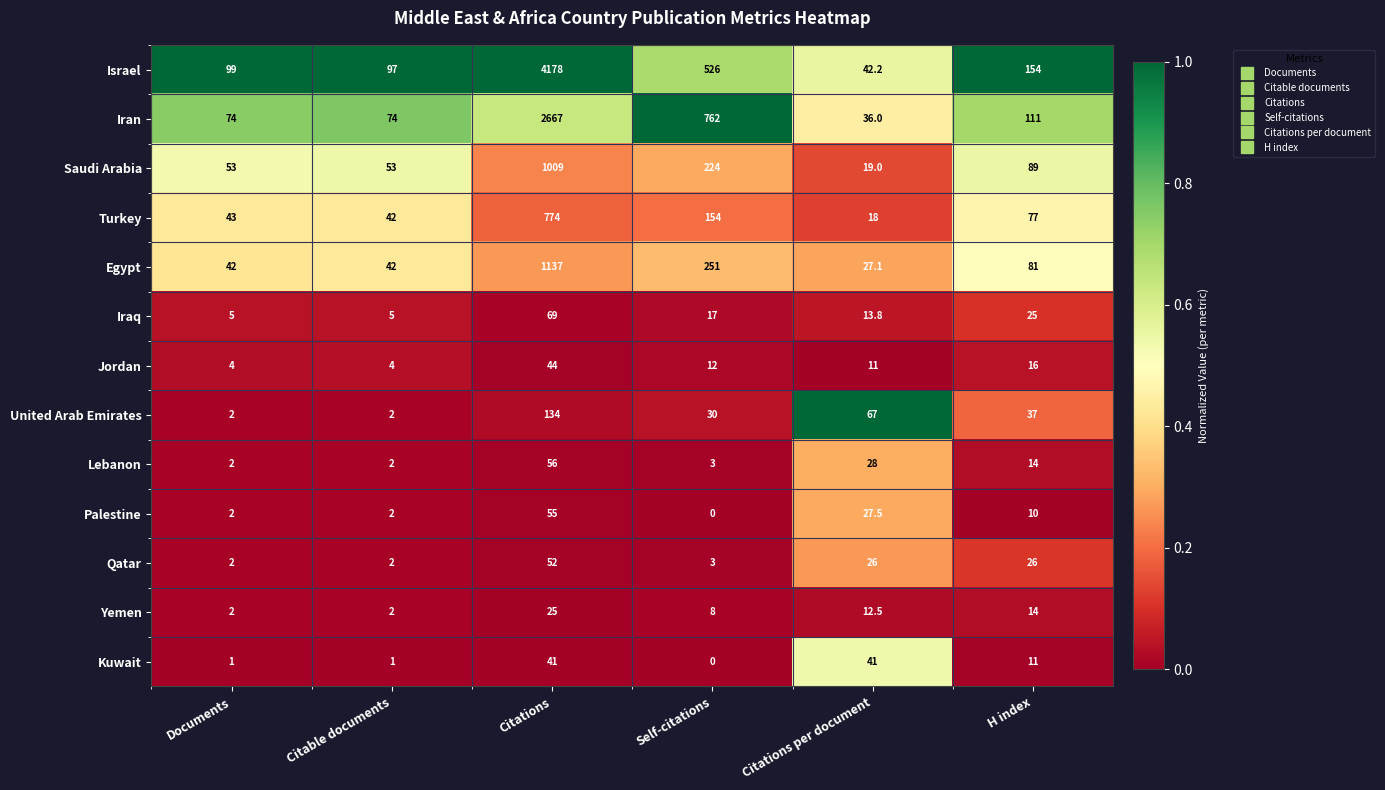

The Saudi Arabia series shows 463.1 at Citations. True or false?

False